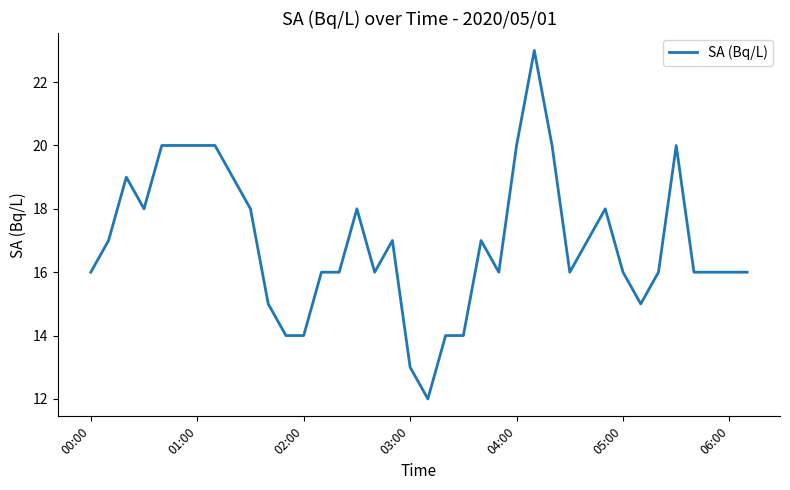

How many lines are shown in the chart?

1